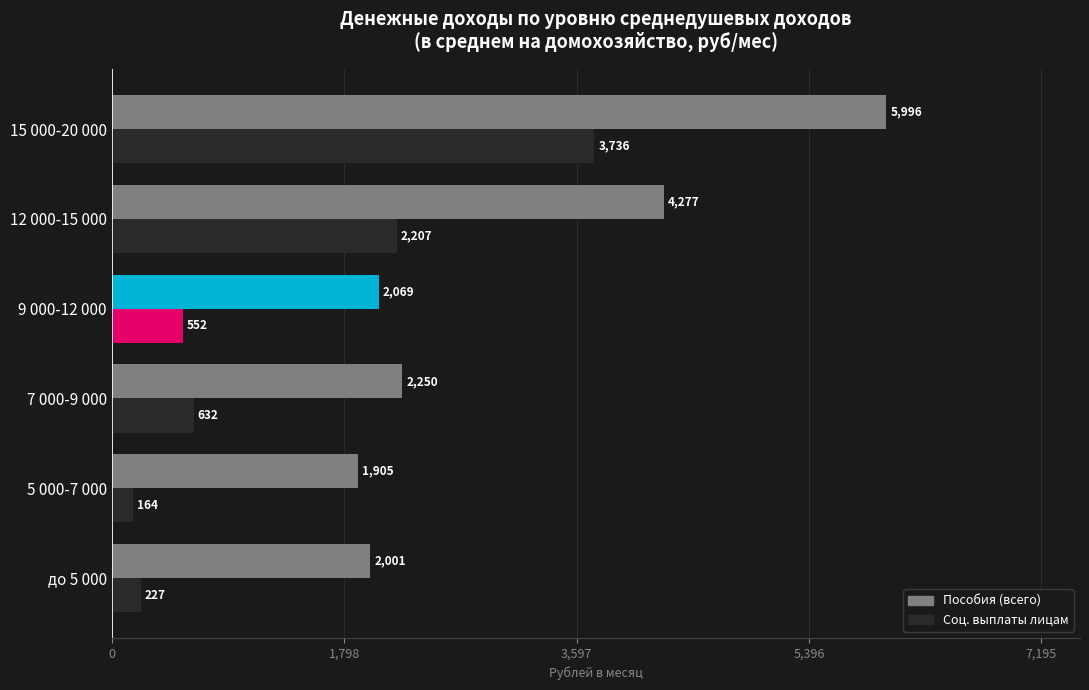

At which category is the sum across all series the highest?

15 000-20 000